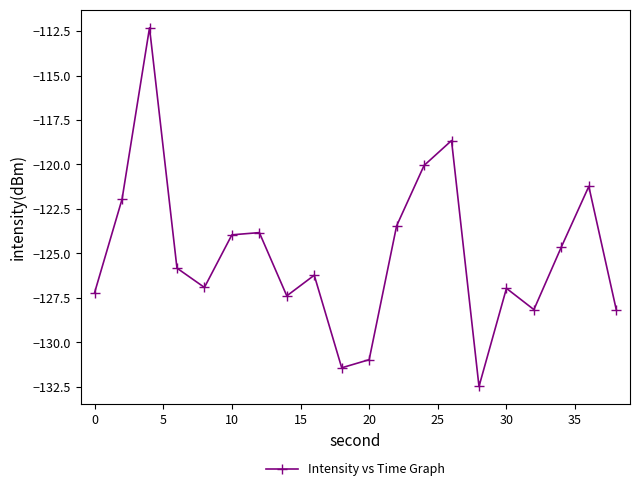

How many series are shown in this chart?

1